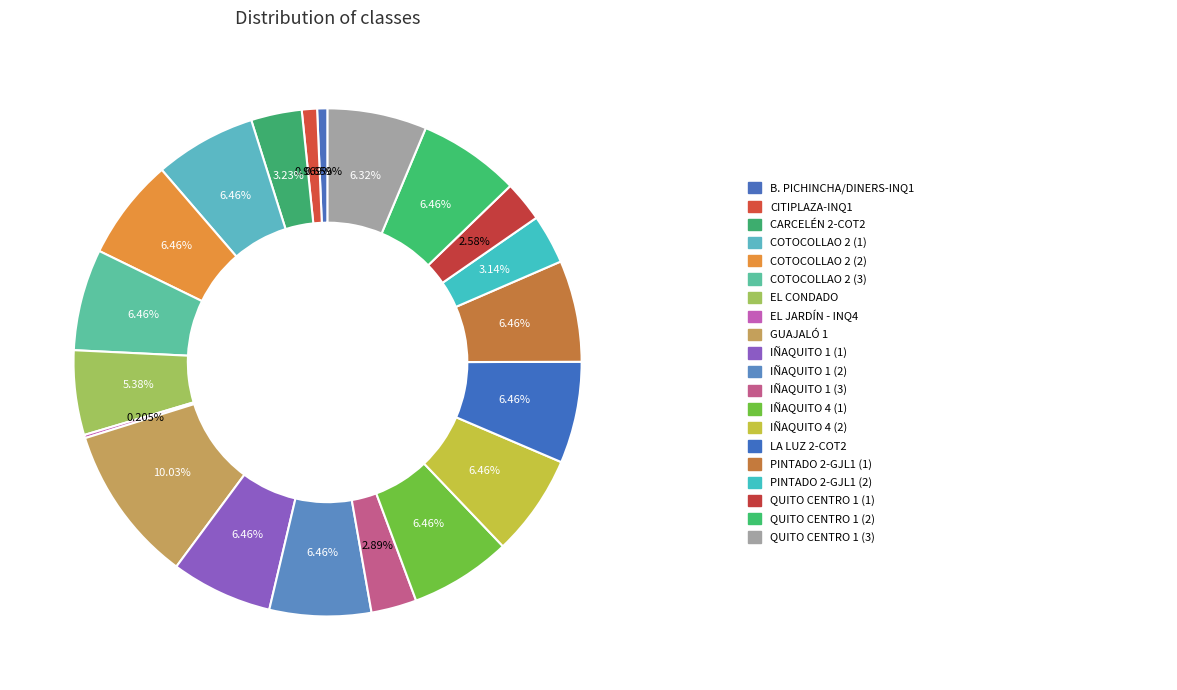

To the nearest percent, what is the average slice percentage?

5%